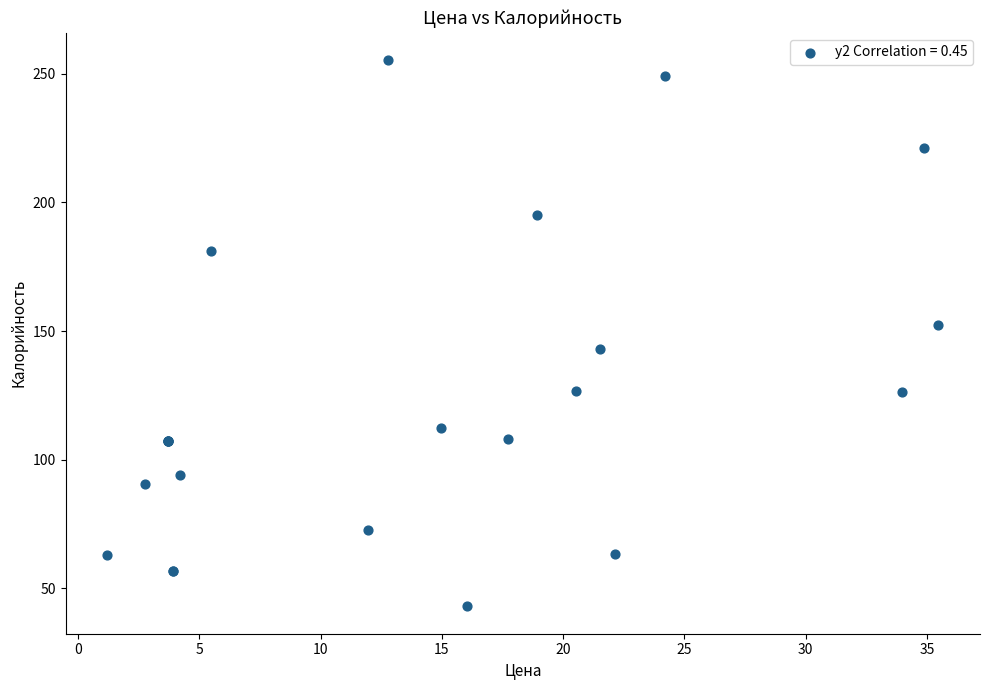

What Y value in the scatter plot is closest to 149?

152.5